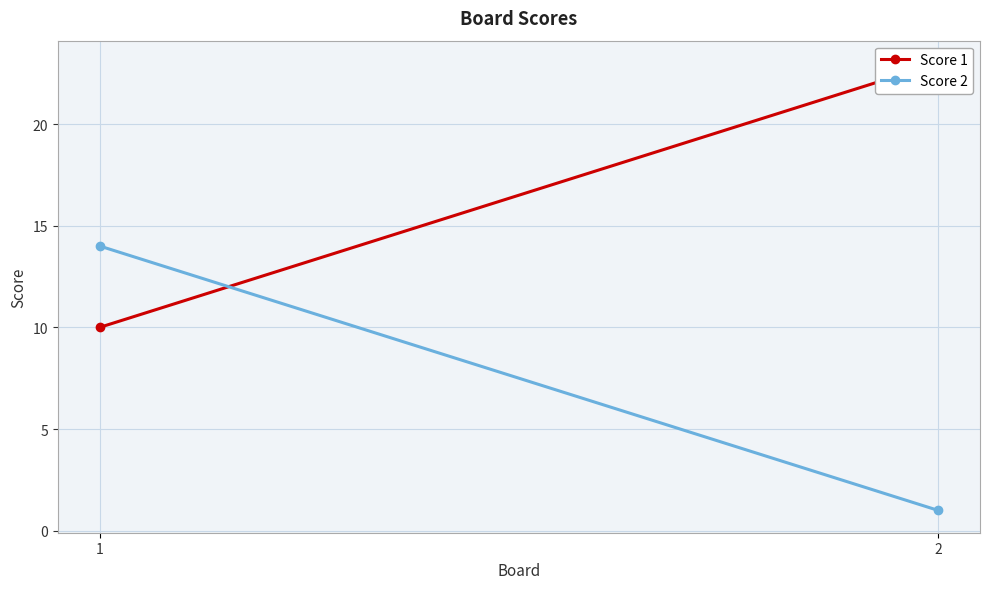

Which category has the lowest value in the Score 1 series?

1